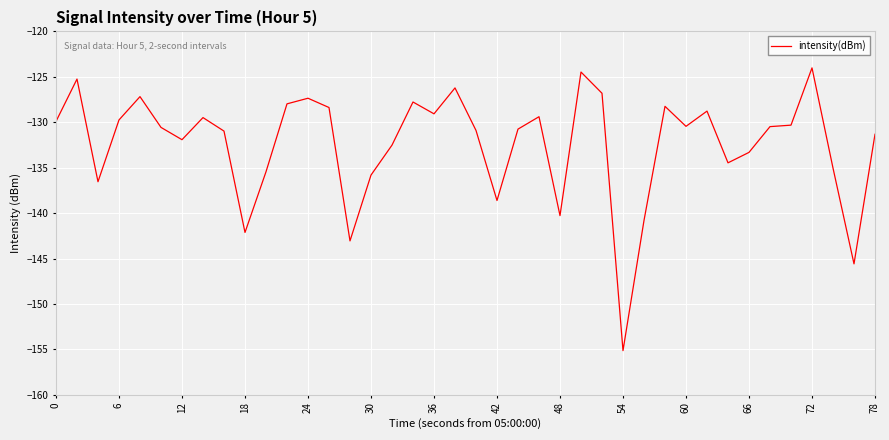

What is the minimum value shown in the chart?

-155.1